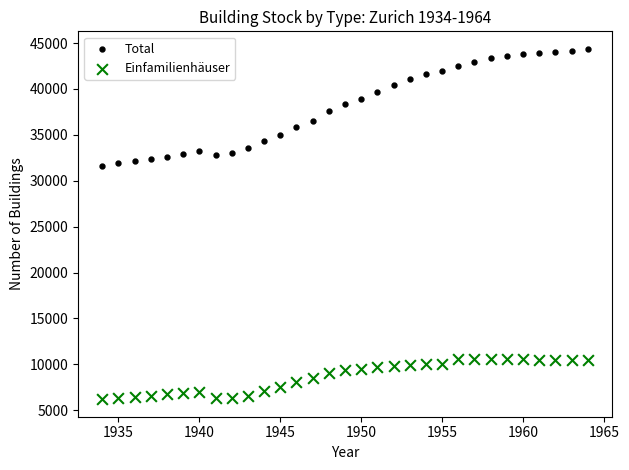

Across all data points, what is the range of Y values (max minus min)?

38181